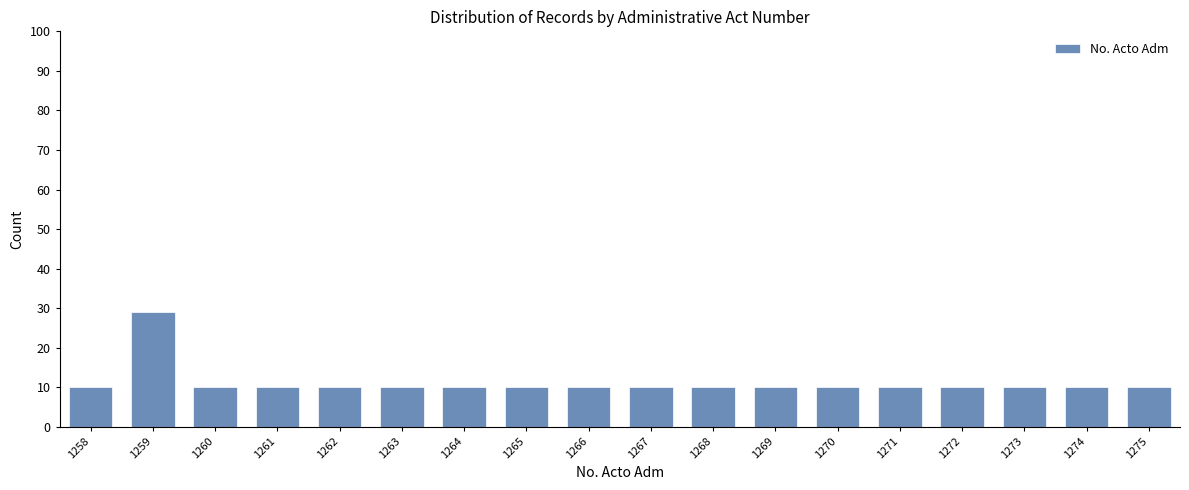

Reading right to left, list all the values displayed in this chart.

1275=10	1274=10	1273=10	1272=10	1271=10	1270=10	1269=10	1268=10	1267=10	1266=10	1265=10	1264=10	1263=10	1262=10	1261=10	1260=10	1259=29	1258=10